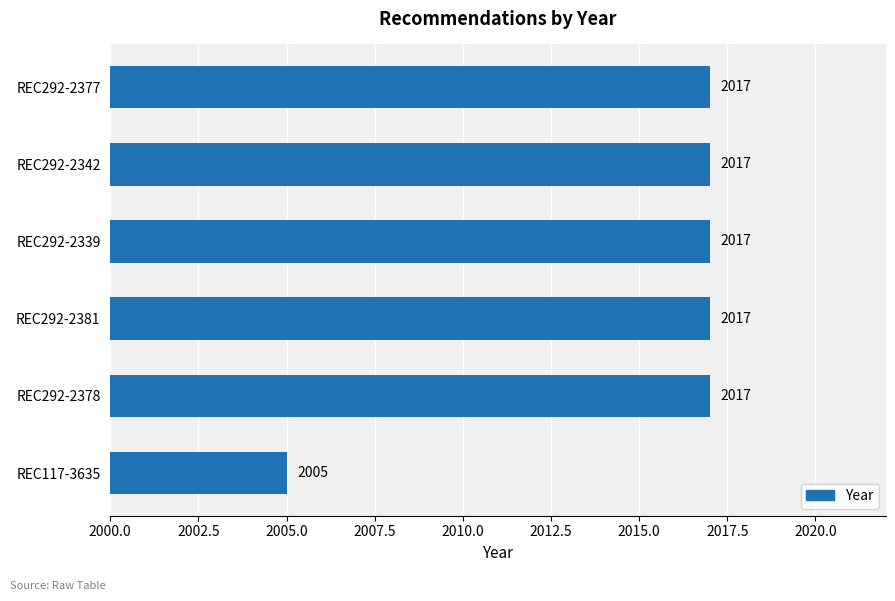

What is the difference between the values at REC117-3635 and REC292-2342?

12